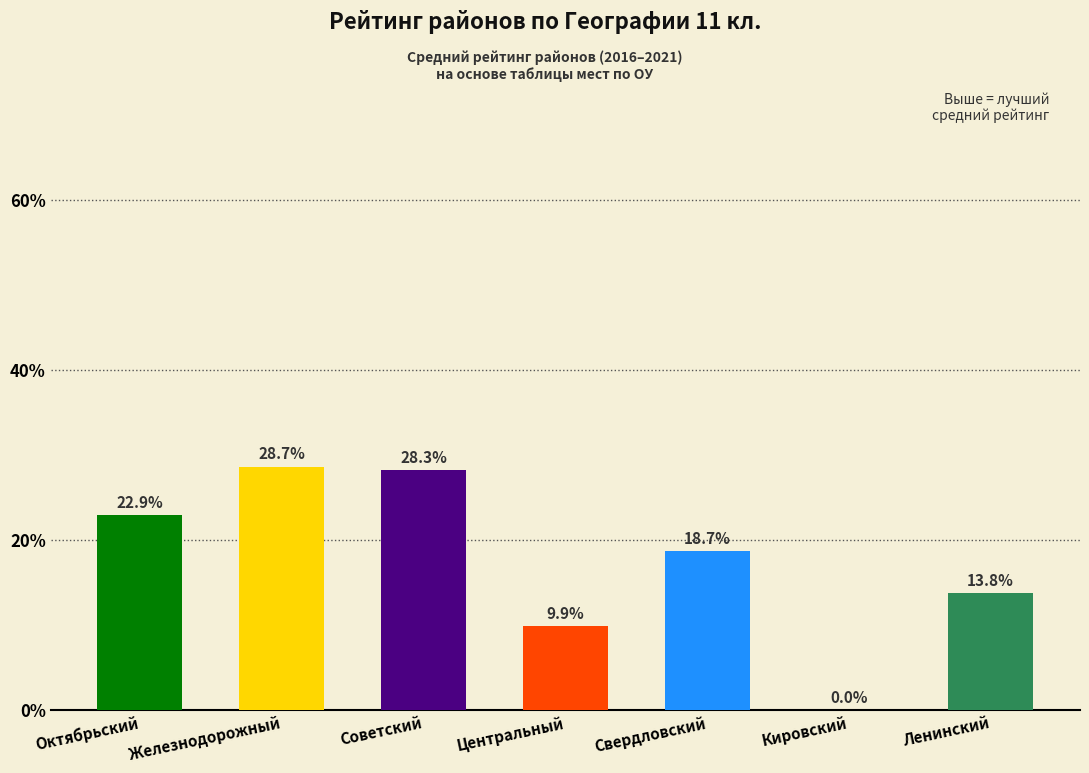

True or false: the data shows 28.3 at Советский.

True